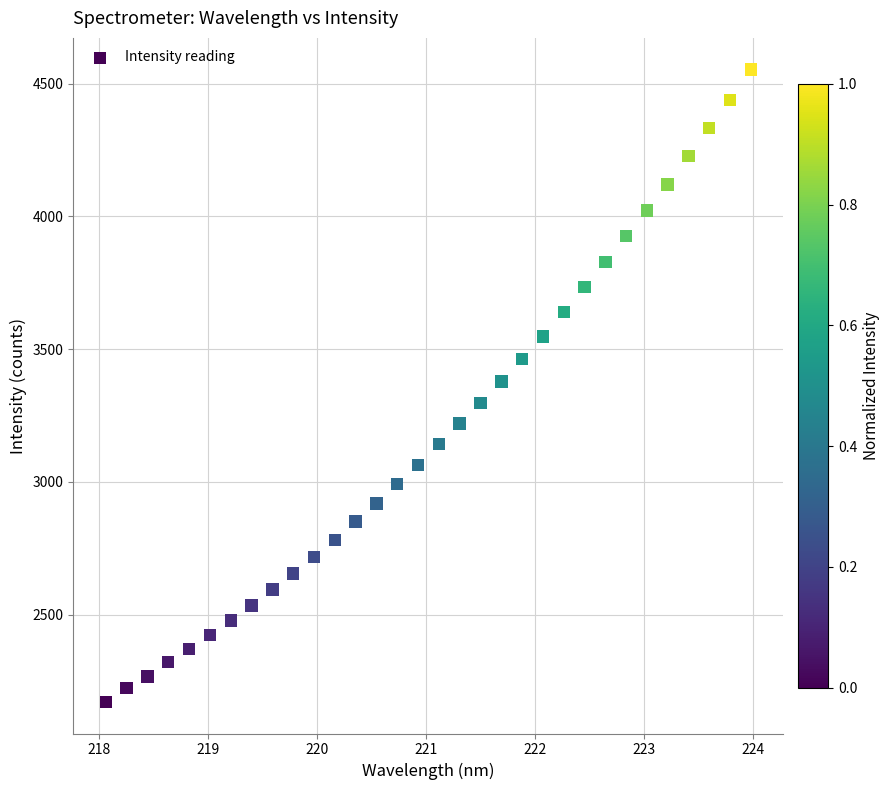

What is the range of Y values (max minus min)?

2381.5